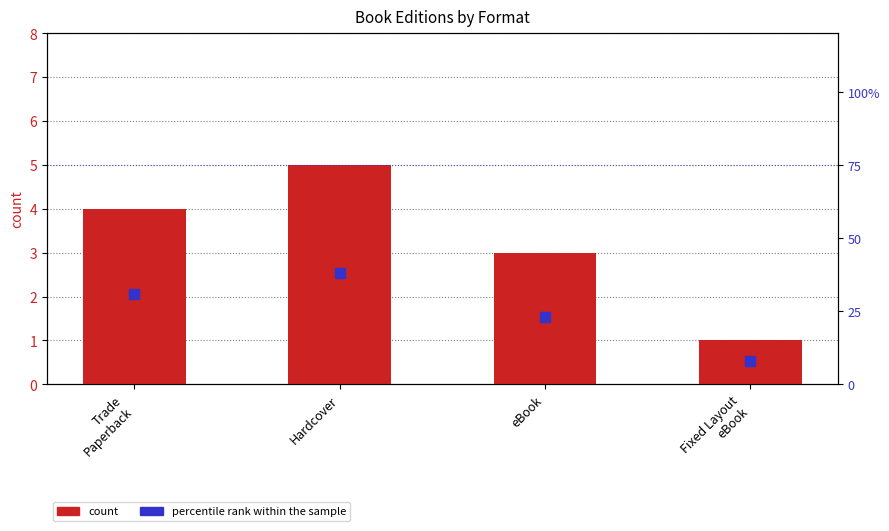

Which series reaches the minimum Y coordinate?

count